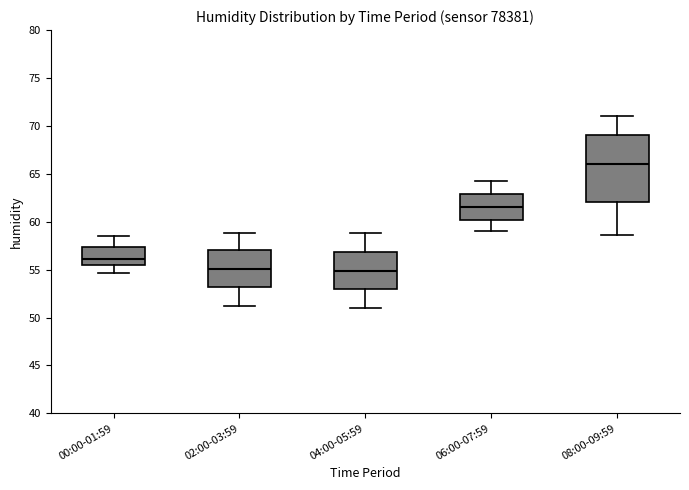

Reading left to right, transcribe this box plot: for each box, give where its median line is, the range the box spans, and where its two whiskers end, as read against the y-axis. The values are not printed on the chart, so give them approximately, as read against the axis.

00:00-01:59: median 56.0, box 55.5 to 57.5, whiskers 54.5 to 58.5
02:00-03:59: median 55.0, box 53.0 to 57.0, whiskers 51.0 to 59.0
04:00-05:59: median 55.0, box 53.0 to 57.0, whiskers 51.0 to 59.0
06:00-07:59: median 61.5, box 60.0 to 63.0, whiskers 59.0 to 64.0
08:00-09:59: median 66.0, box 62.0 to 69.0, whiskers 58.5 to 71.0